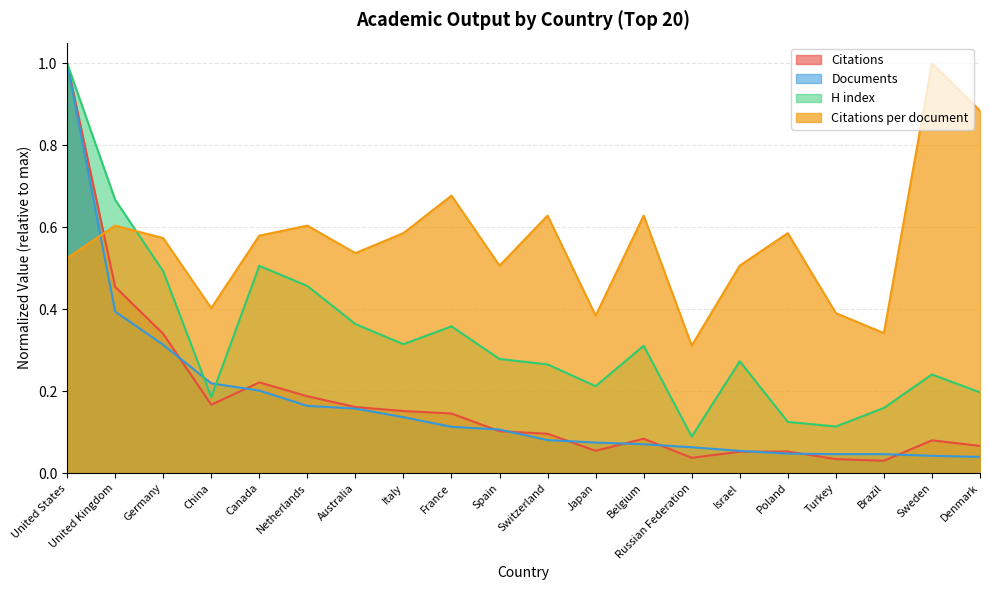

How many lines are shown in the chart?

4